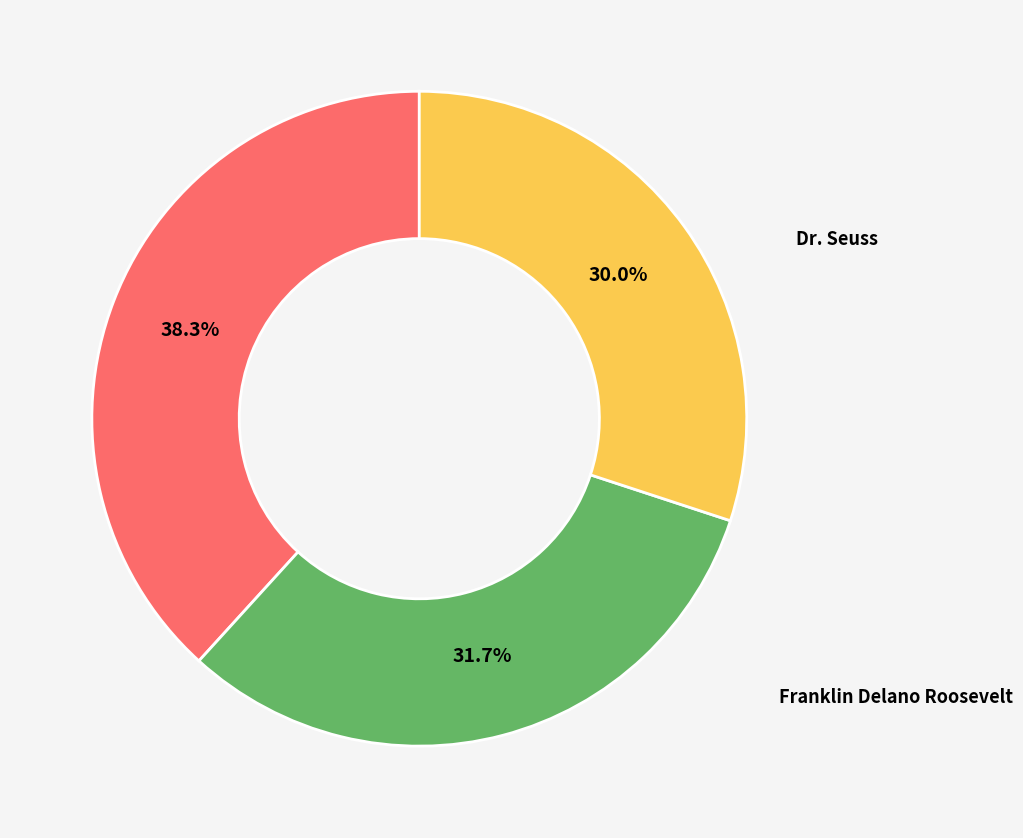

True or false: Sojourner Truth accounts for 30% of the total.

True